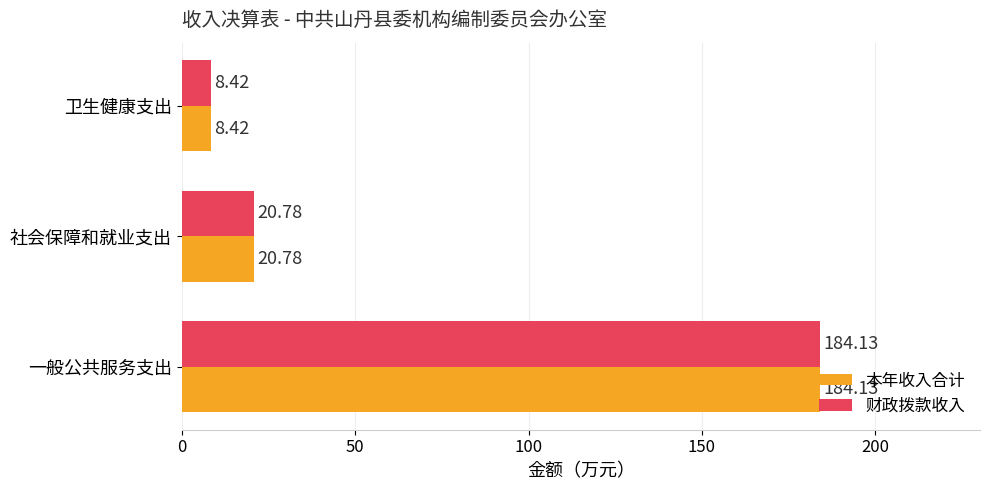

What is the difference between the maximum and minimum values in the 本年收入合计 series?

175.7